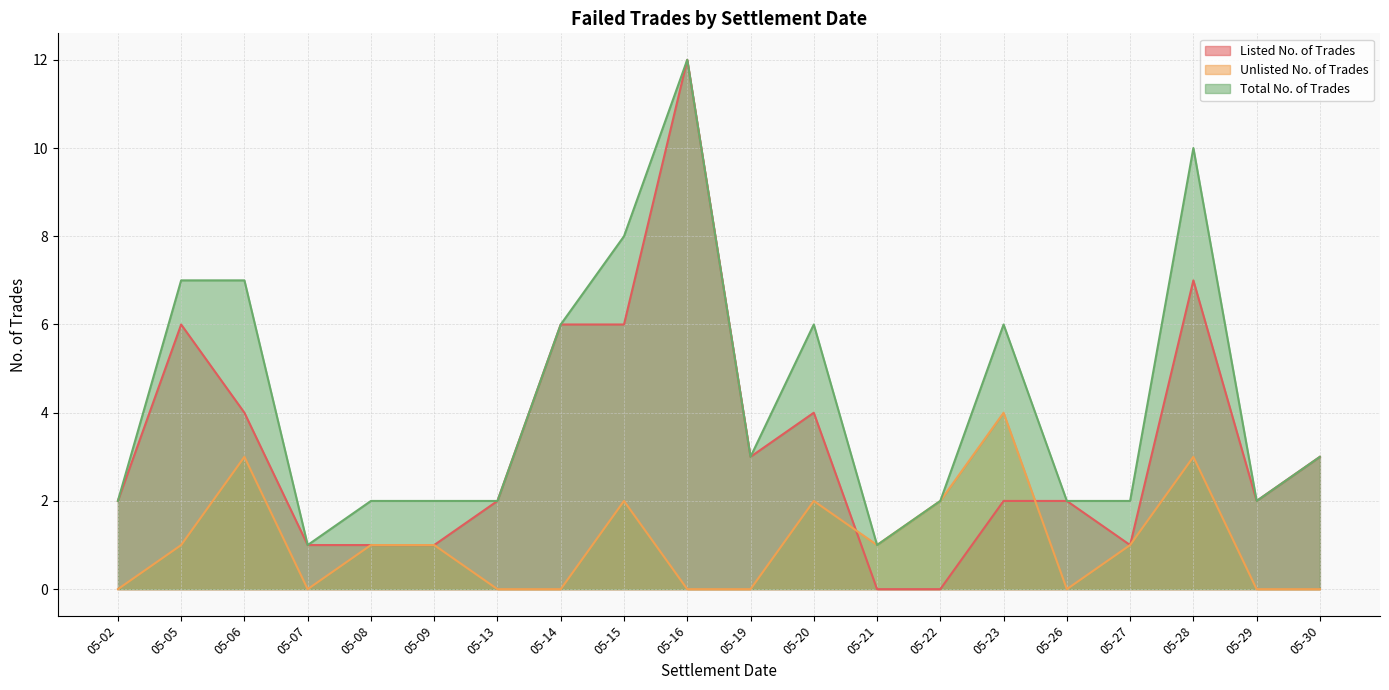

At which category does Unlisted No. of Trades reach its first local peak?

05-06